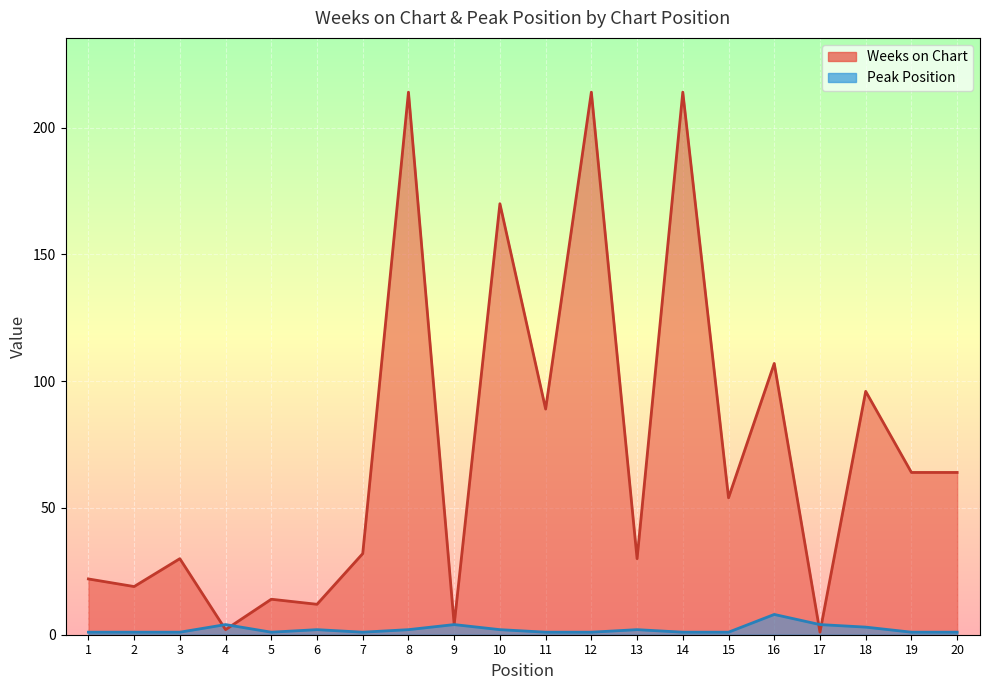

Does the chart display data point markers on the line(s)?

No